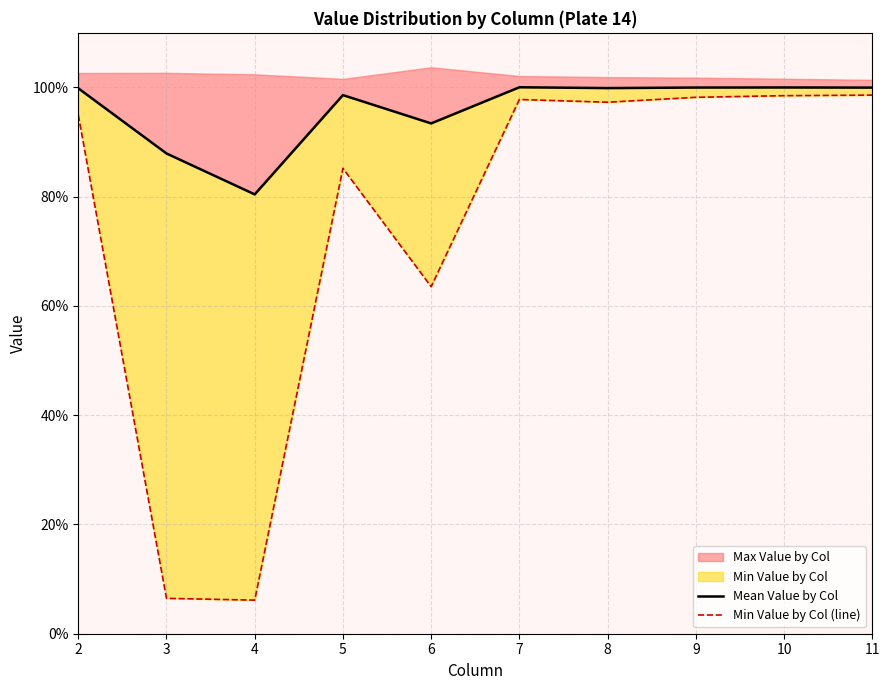

The value of Mean Value by Col at 4 is 0.8. True or false?

True